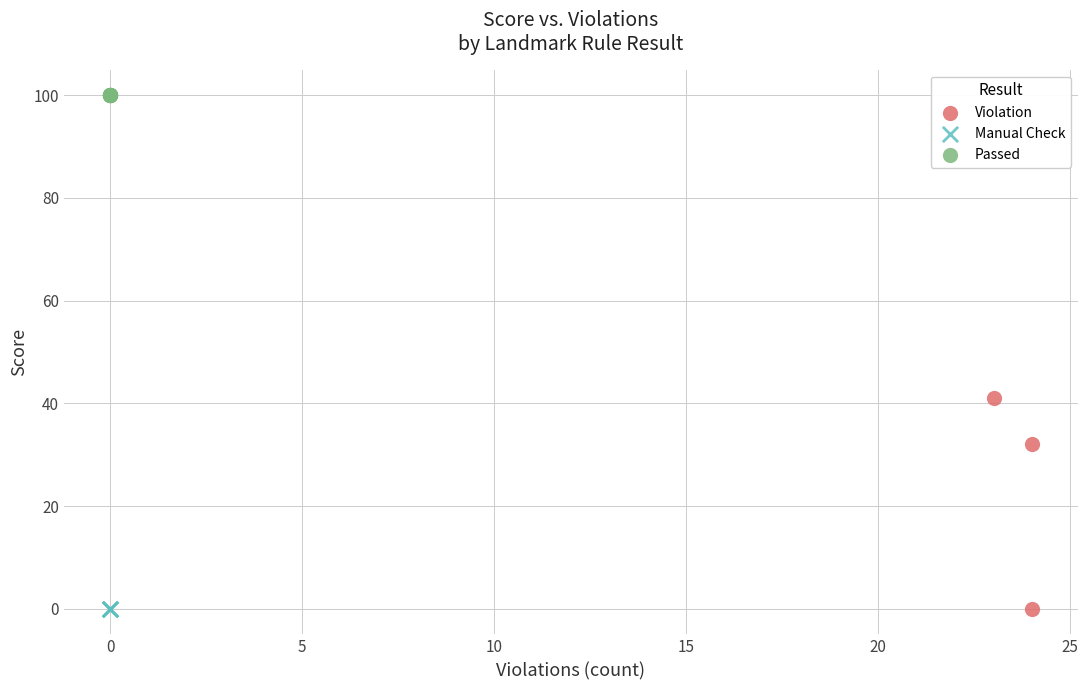

Which series reaches the maximum Y coordinate?

Passed